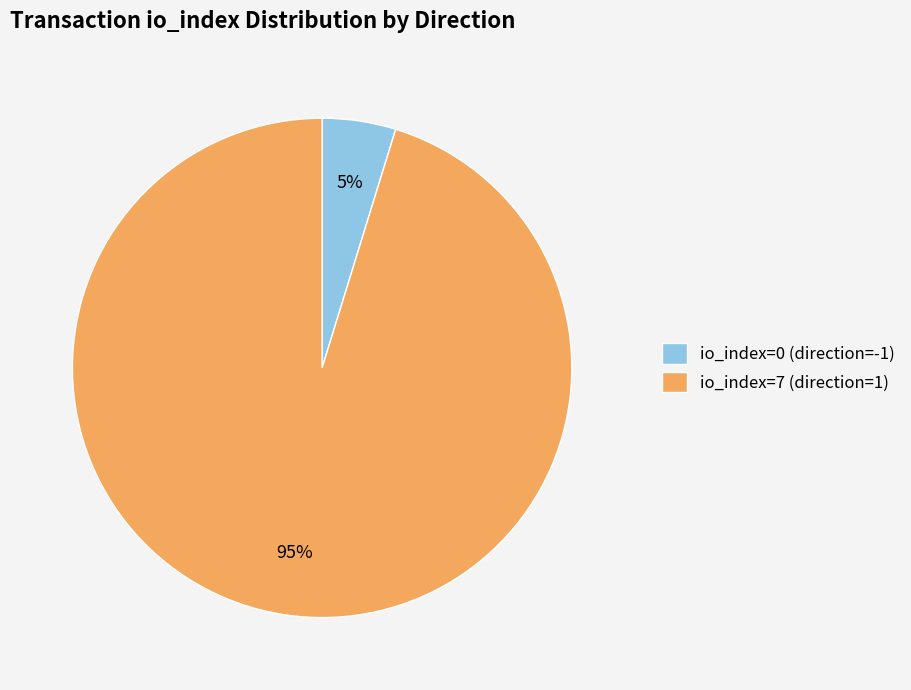

To the nearest percent, what percentage of the pie is io_index=7 (direction=1)?

95%